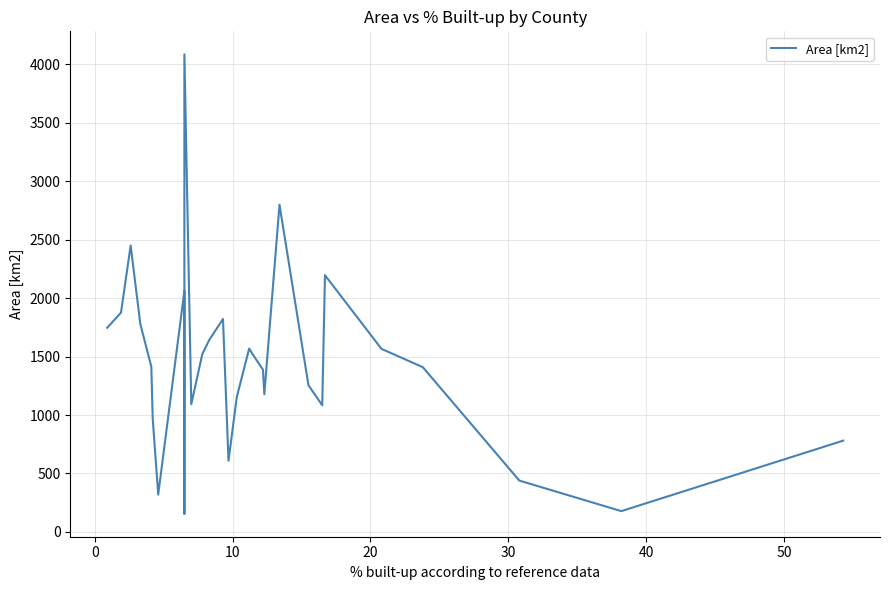

What is the difference between the values at 13 and 16?

252.8